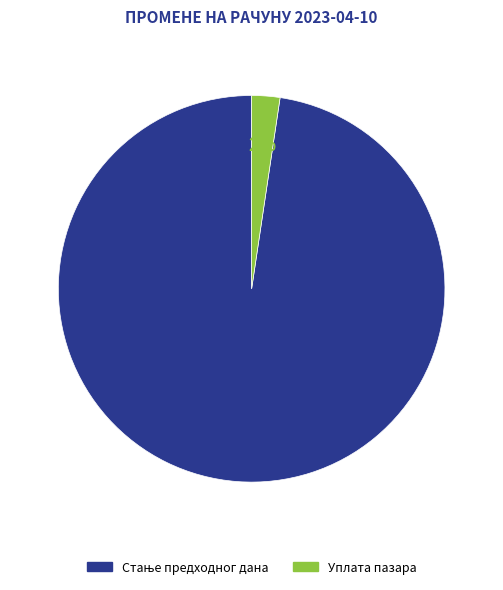

How many slices are in this pie chart?

2